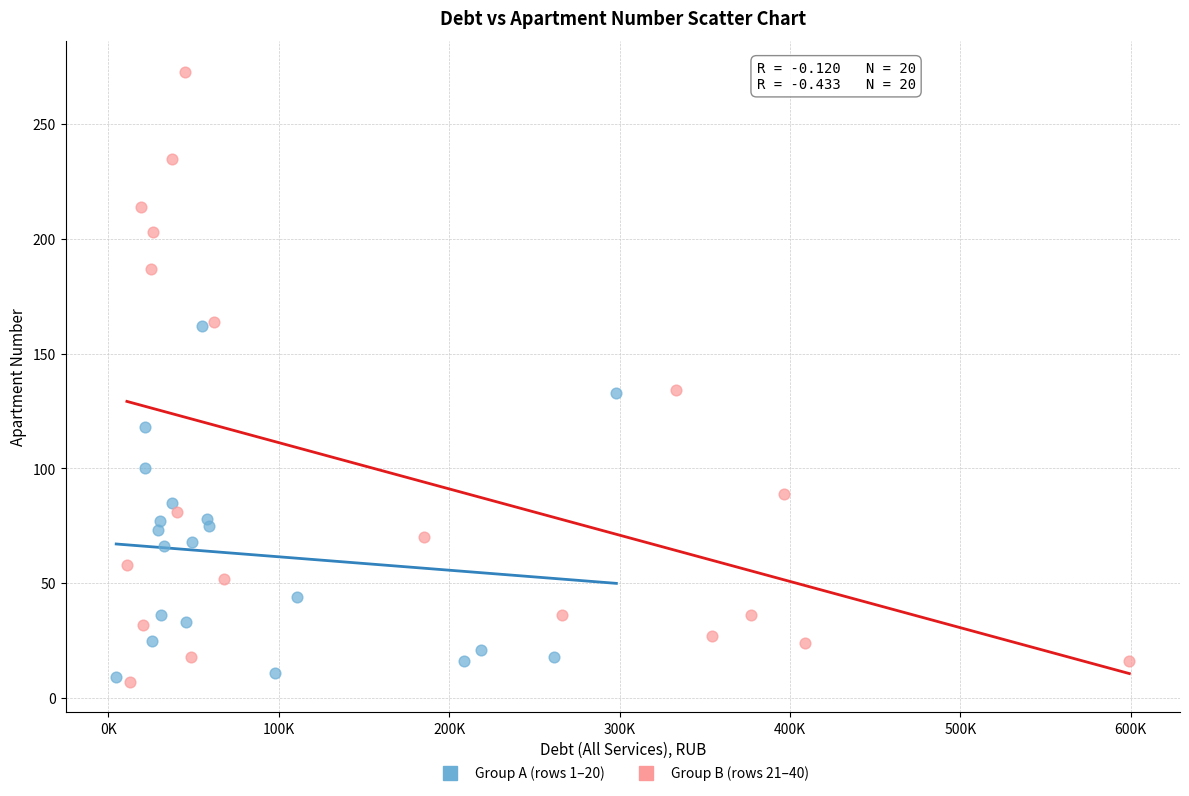

Which series has the widest spread of Y values?

Group B (rows 21–40)